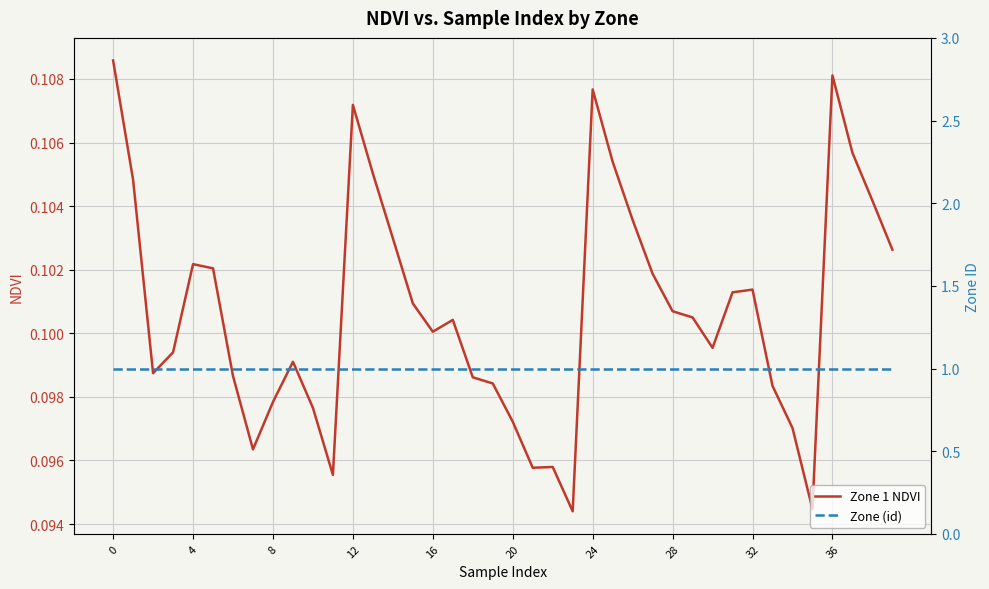

At which label does Zone 1 NDVI reach its minimum?

23